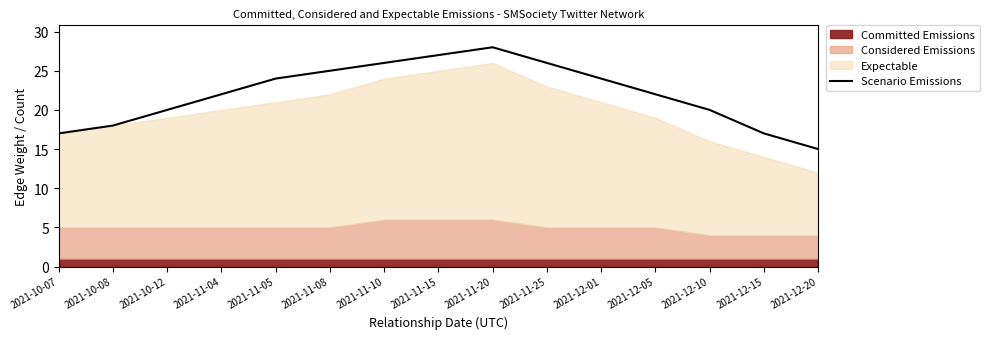

How many points are higher than both their immediate neighbors (excluding endpoints)?

1